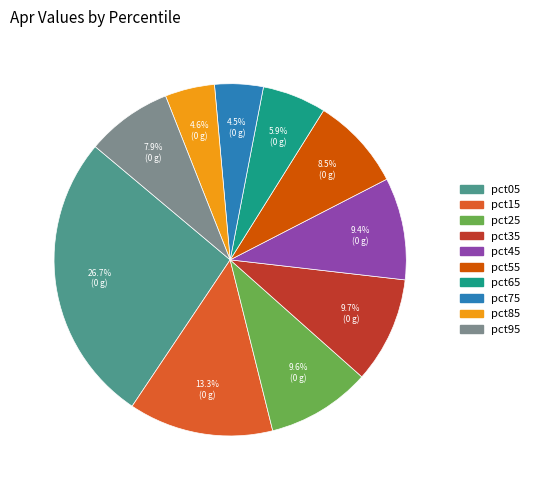

Does pct85 represent more than half of the total?

No